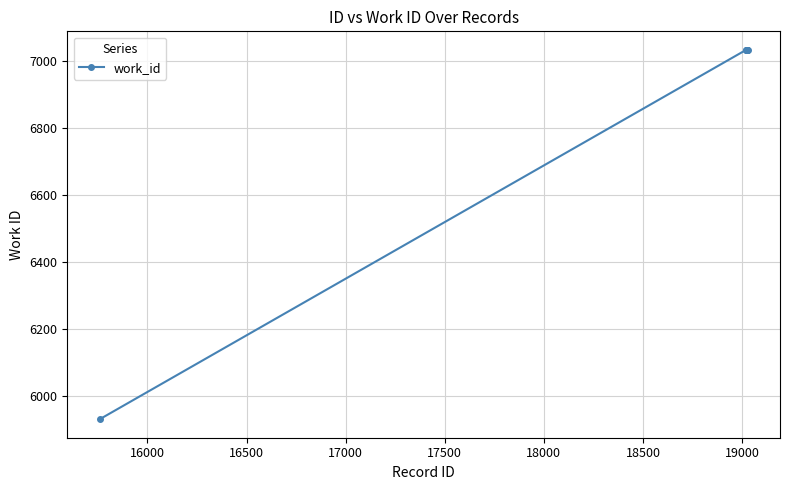

What is the smallest value displayed?

5929